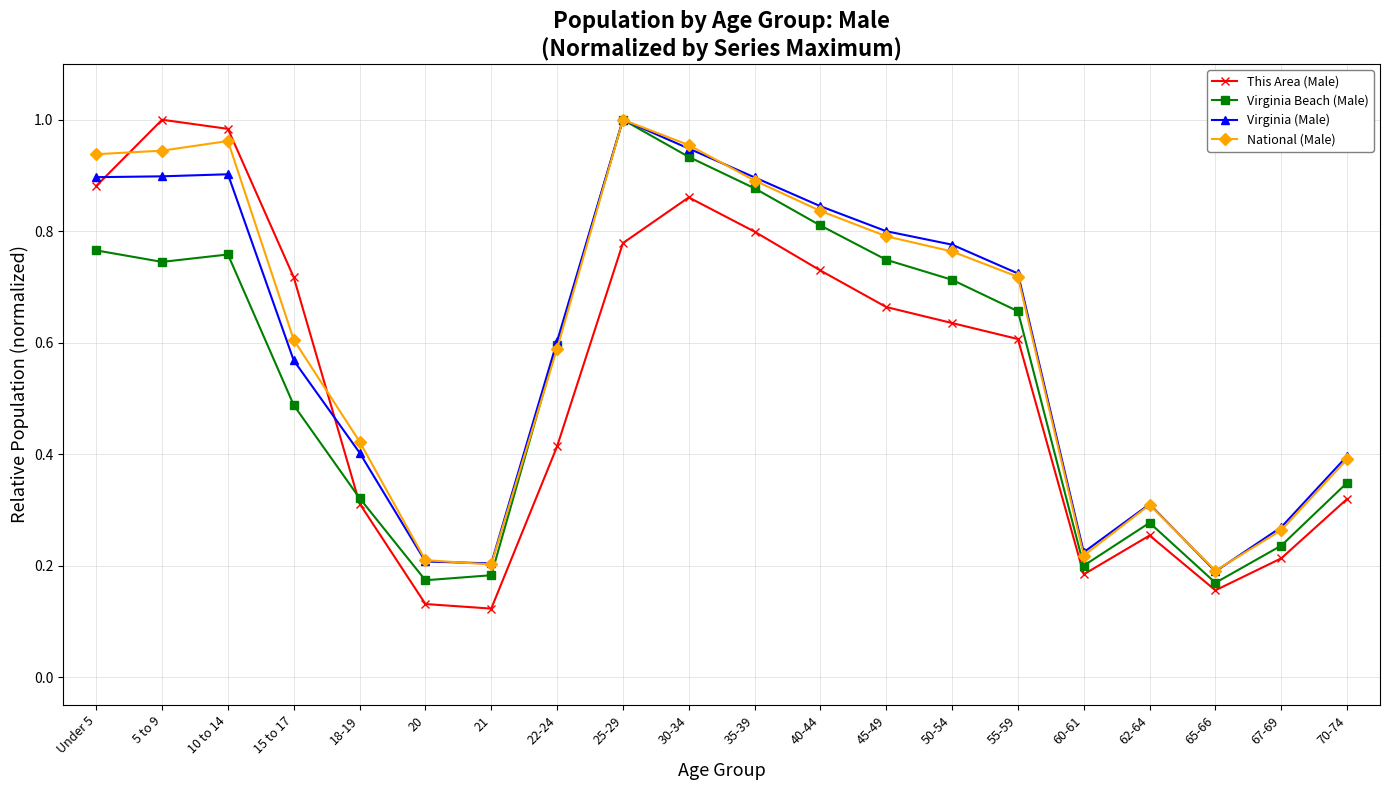

What is the label of the 6th point from the right?

55-59